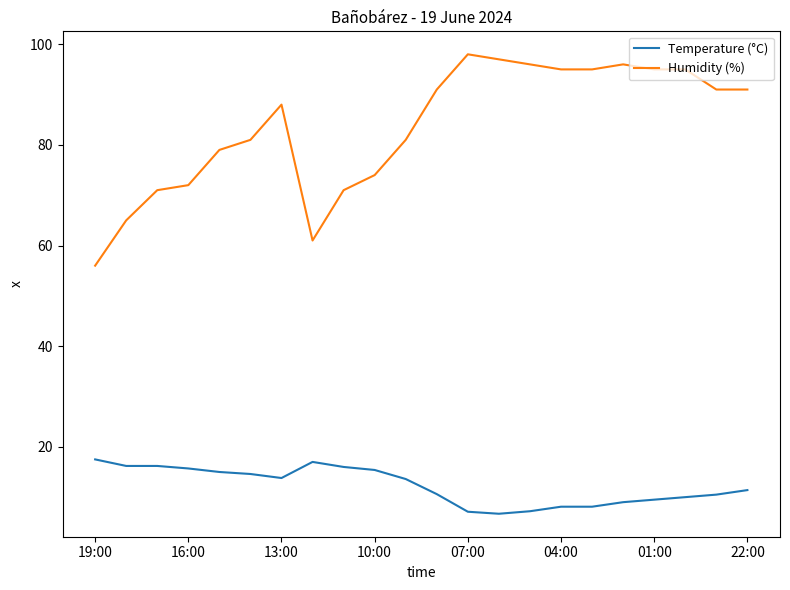

What are all the series names shown in the legend?

Temperature (°C), Humidity (%)